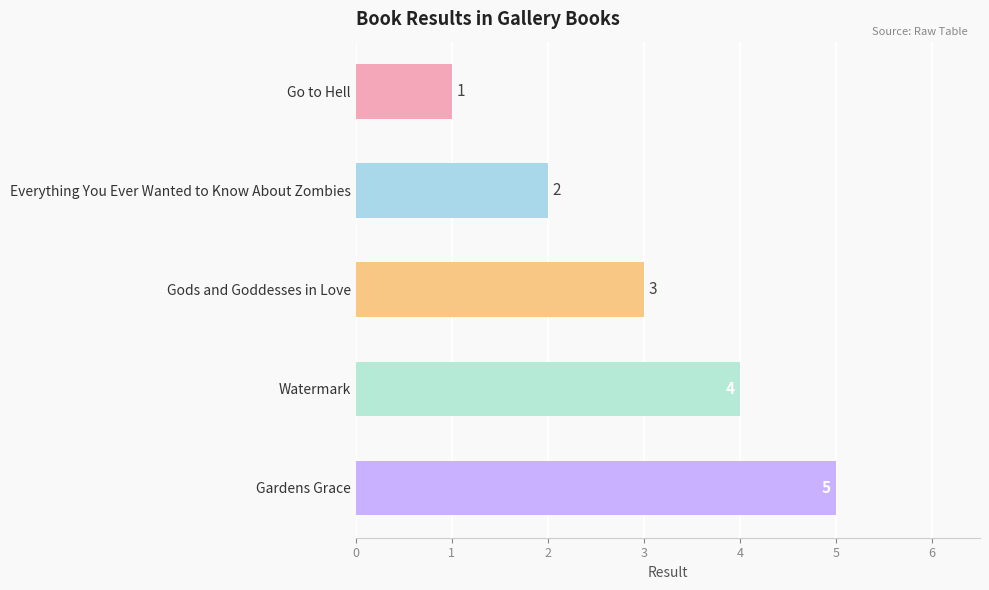

What is the sum of all values?

15